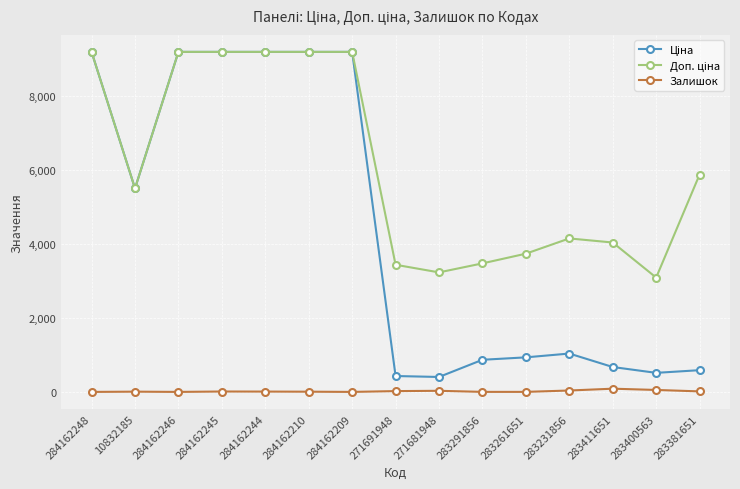

What is the greatest value displayed?

9185.1